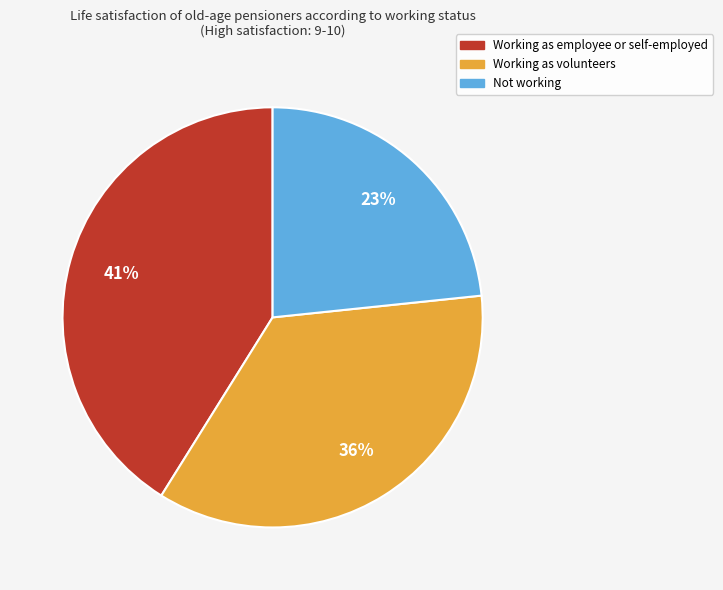

To the nearest percent, what percentage of the pie is Working as volunteers?

36%